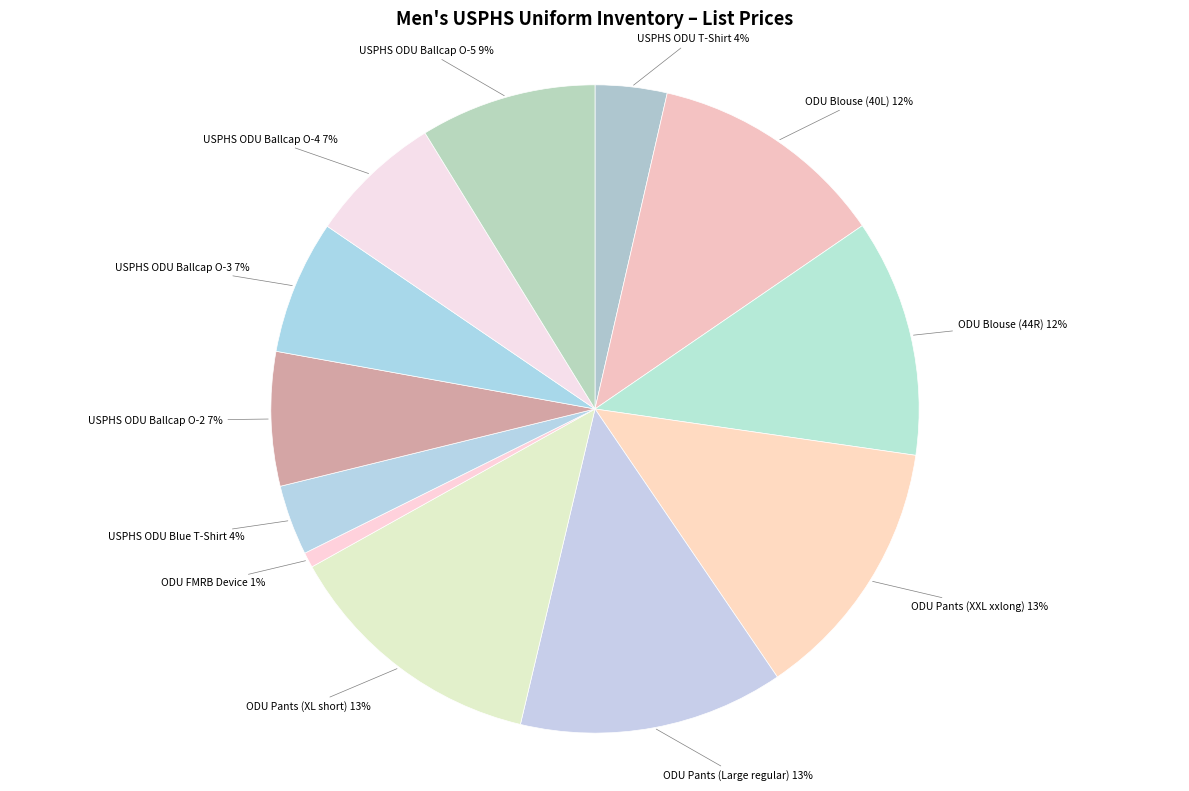

How many slices are in this pie chart?

12